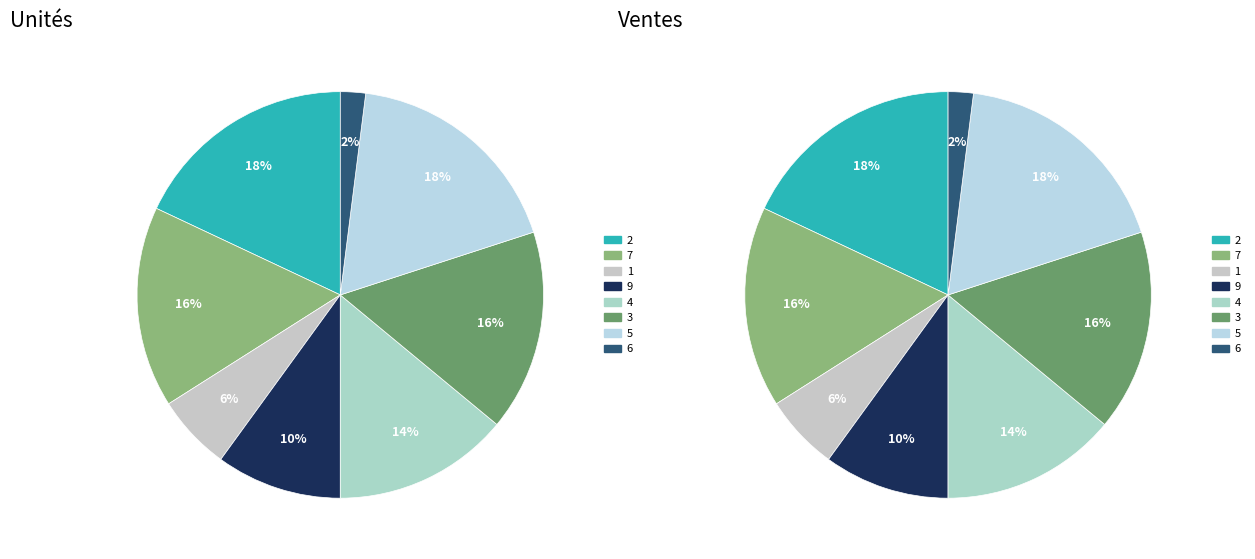

Rank the categories by value from highest to lowest.

2, 5, 7, 3, 4, 9, 1, 6